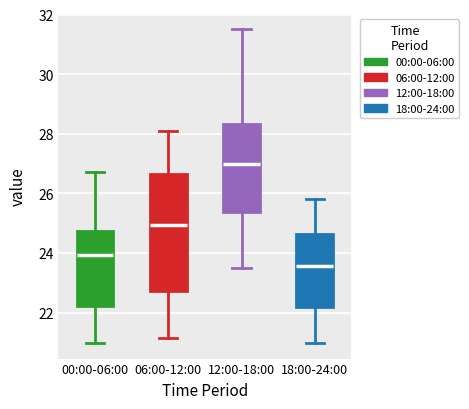

Which box's median line is the highest?

12:00-18:00